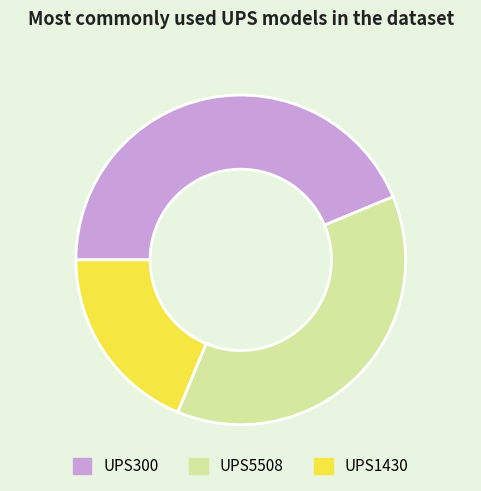

True or false: UPS1430 accounts for 32% of the total.

False